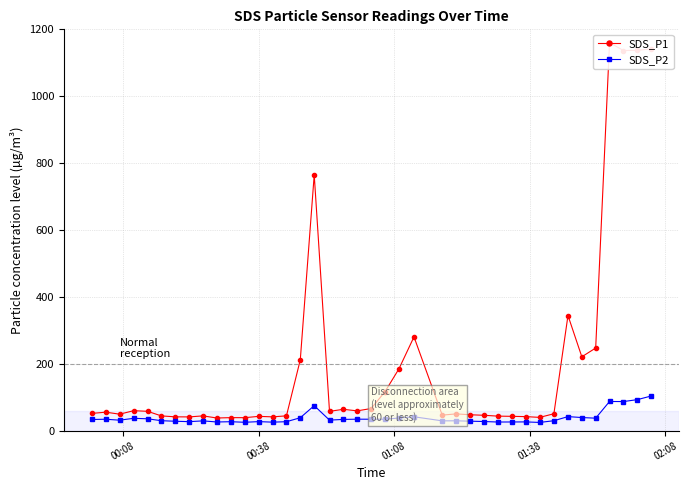

What is the value of the SDS_P2 point at the 17th from the left?

74.8